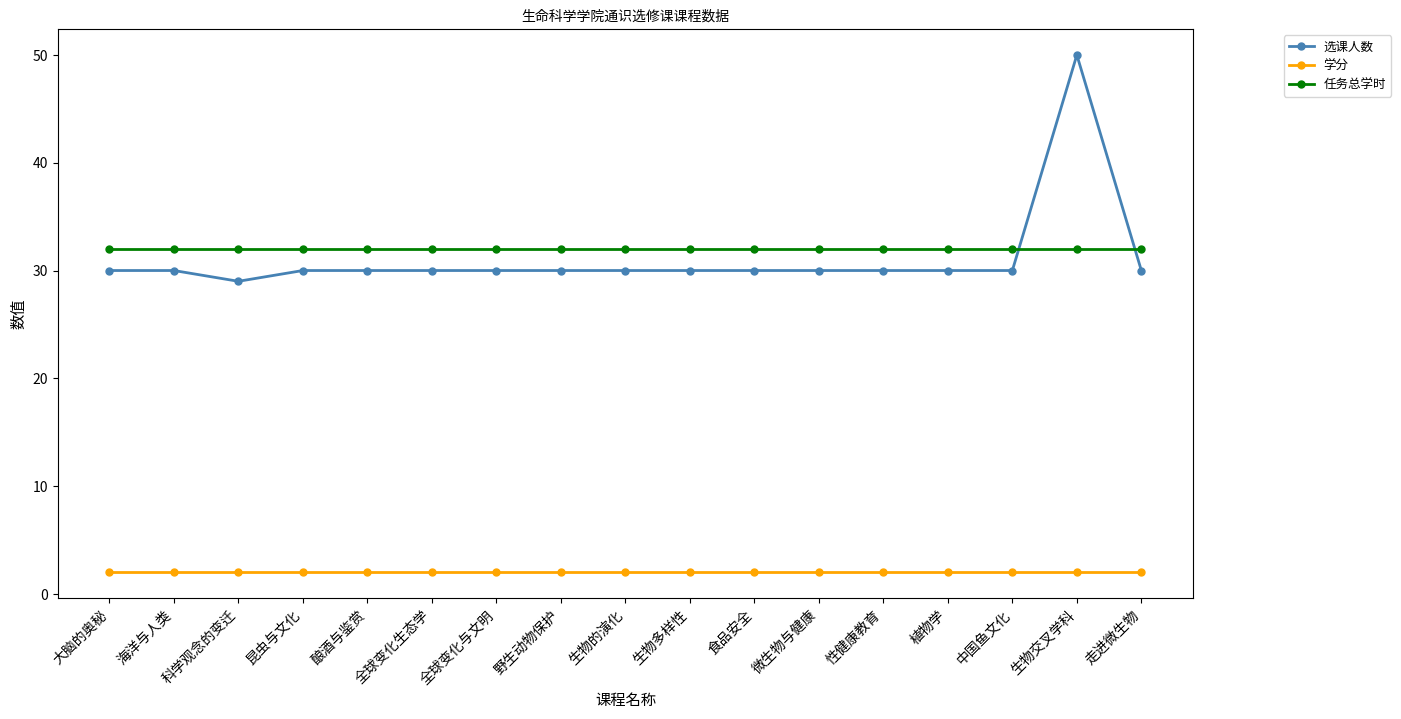

What is the spread (max minus min) of values at 中国鱼文化?

30